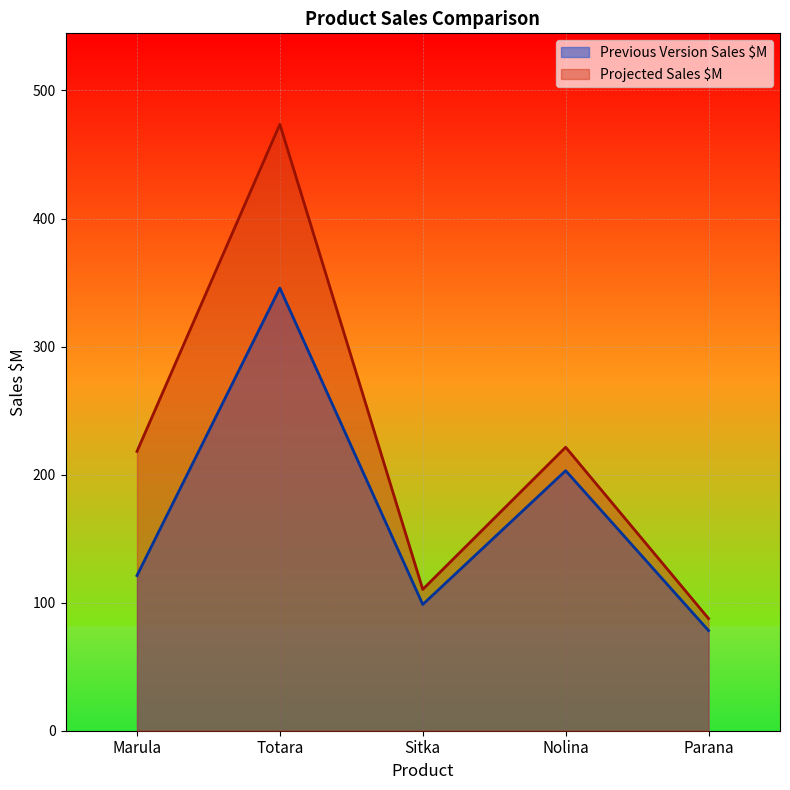

True or false: Previous Version Sales $M has more than 1 points higher than both neighbors.

True